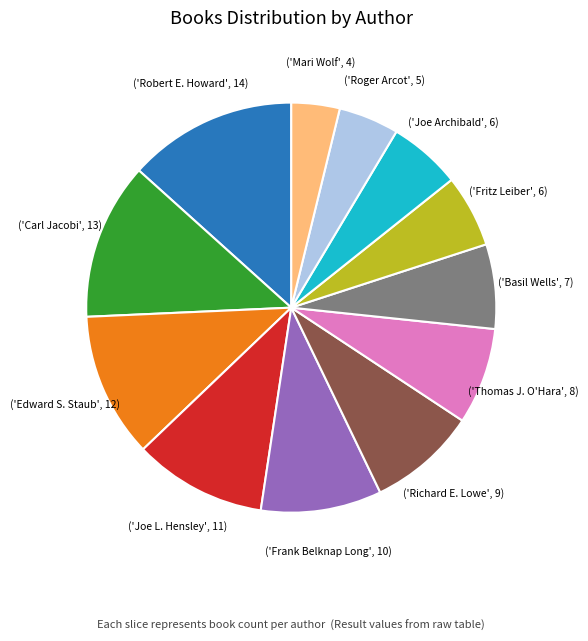

Is there any slice that represents more than half of the pie?

No